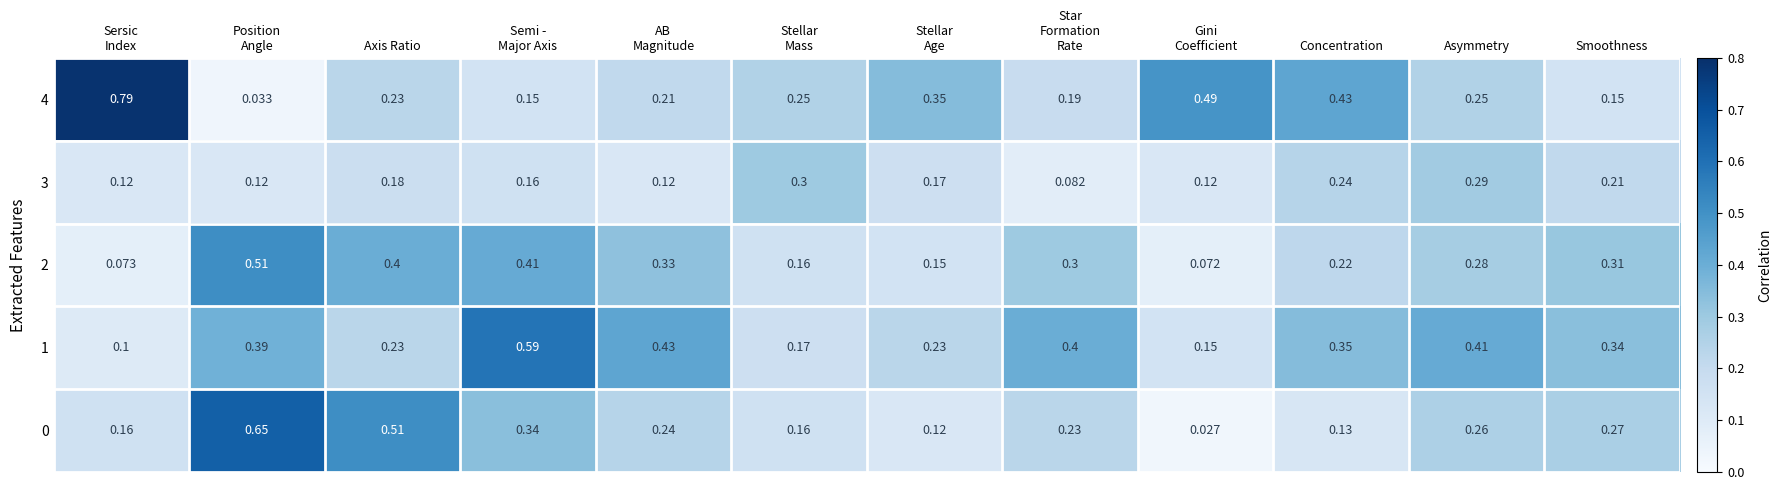

At which category is the sum across all series the highest?

Position
Angle